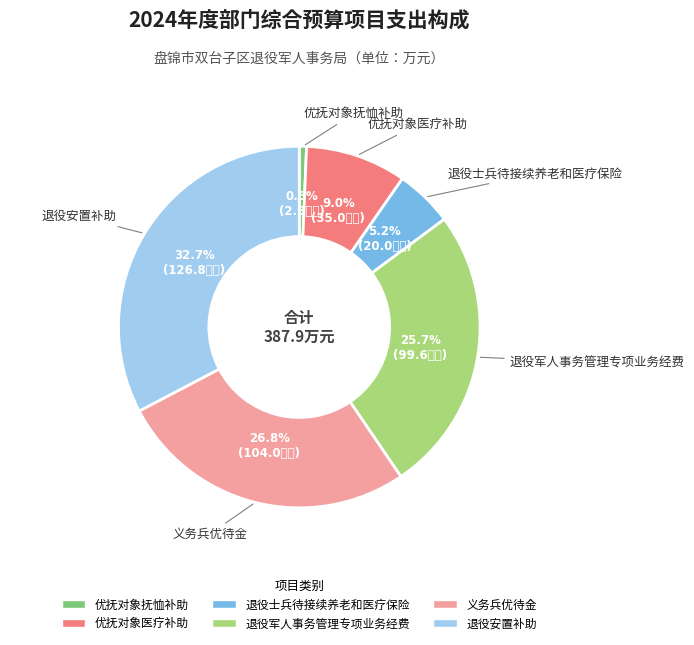

Do 优抚对象医疗补助 and 退役军人事务管理专项业务经费 together represent more than half of the pie?

No